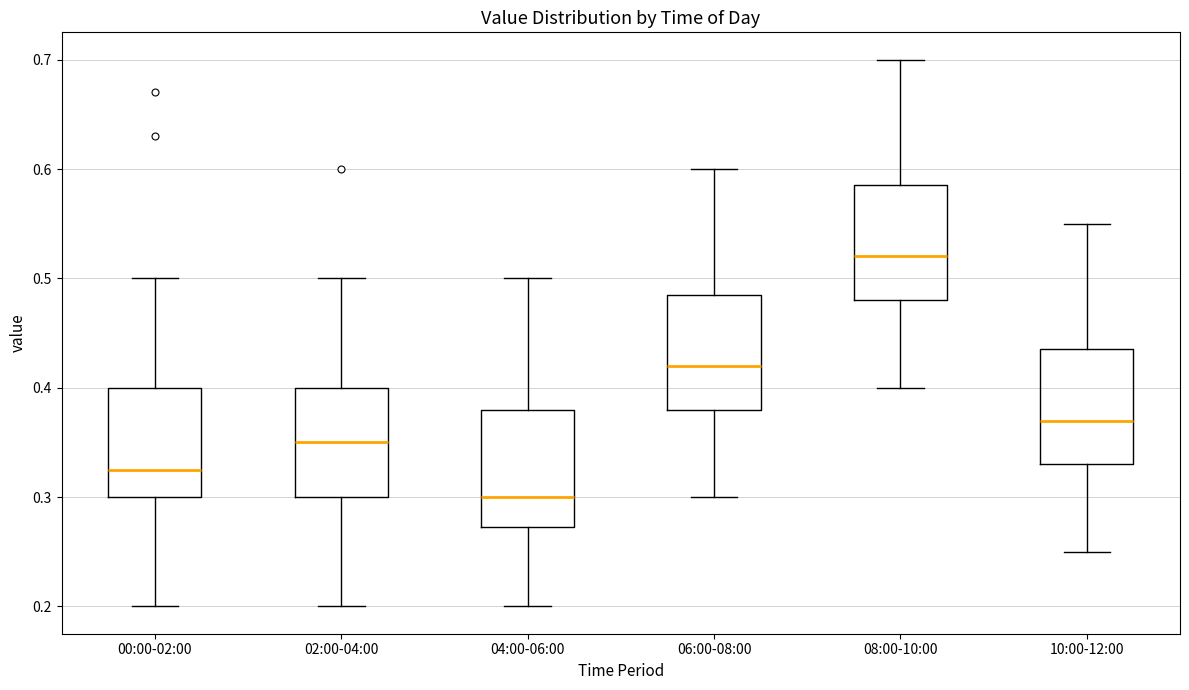

Reading left to right, read every box against the y-axis: the position of its median line, the range the box covers, and the ends of its whiskers. The values are not printed on the chart, so give them approximately, as read against the axis.

00:00-02:00: median 0.33, box 0.30 to 0.40, whiskers 0.20 to 0.50
02:00-04:00: median 0.35, box 0.30 to 0.40, whiskers 0.20 to 0.50
04:00-06:00: median 0.30, box 0.27 to 0.38, whiskers 0.20 to 0.50
06:00-08:00: median 0.42, box 0.38 to 0.49, whiskers 0.30 to 0.60
08:00-10:00: median 0.52, box 0.48 to 0.59, whiskers 0.40 to 0.70
10:00-12:00: median 0.37, box 0.33 to 0.44, whiskers 0.25 to 0.55